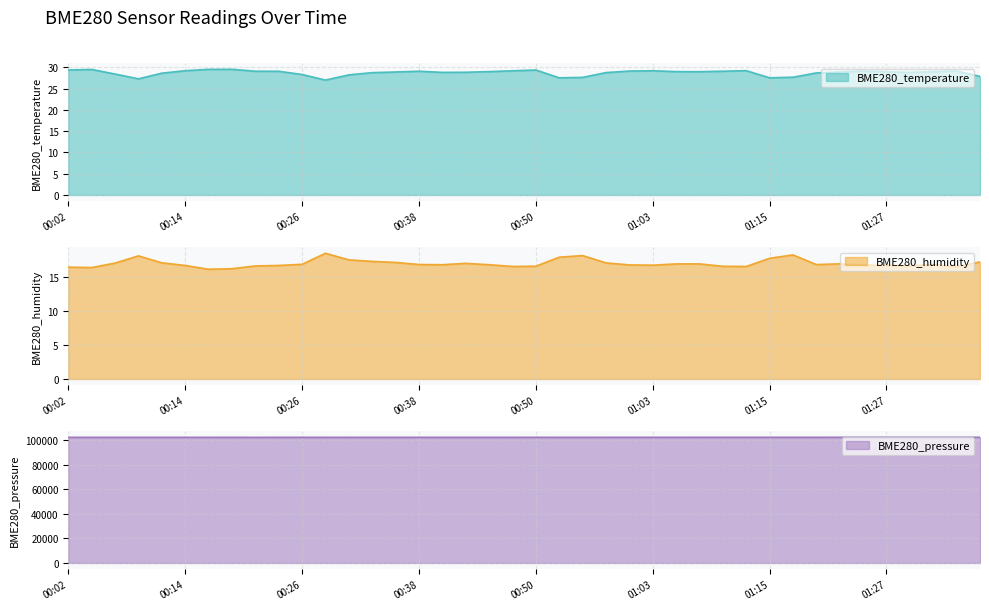

What is the maximum value for BME280_temperature?

29.6